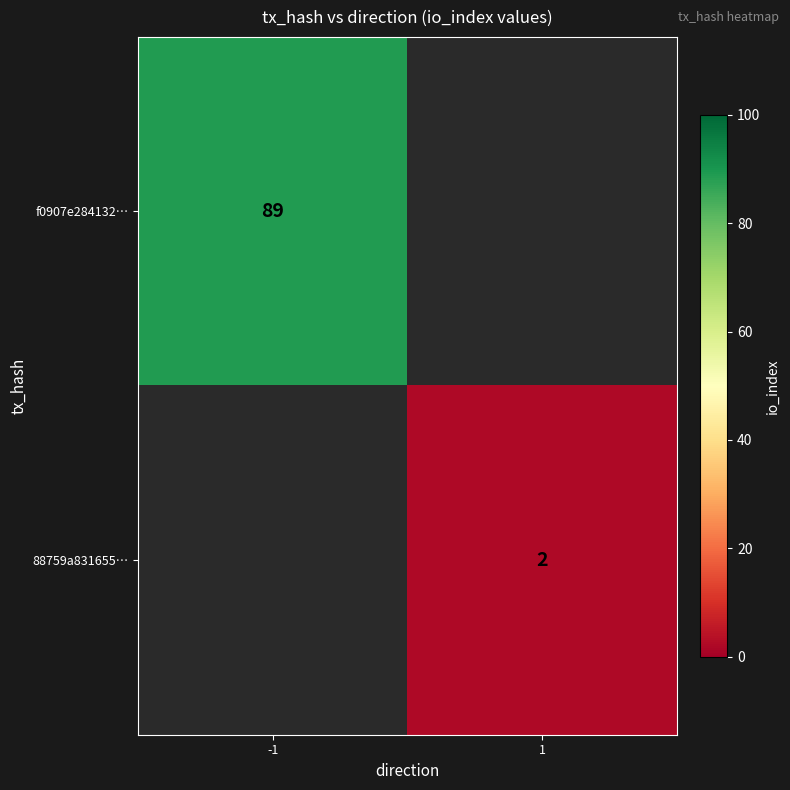

How many series are shown in this chart?

2